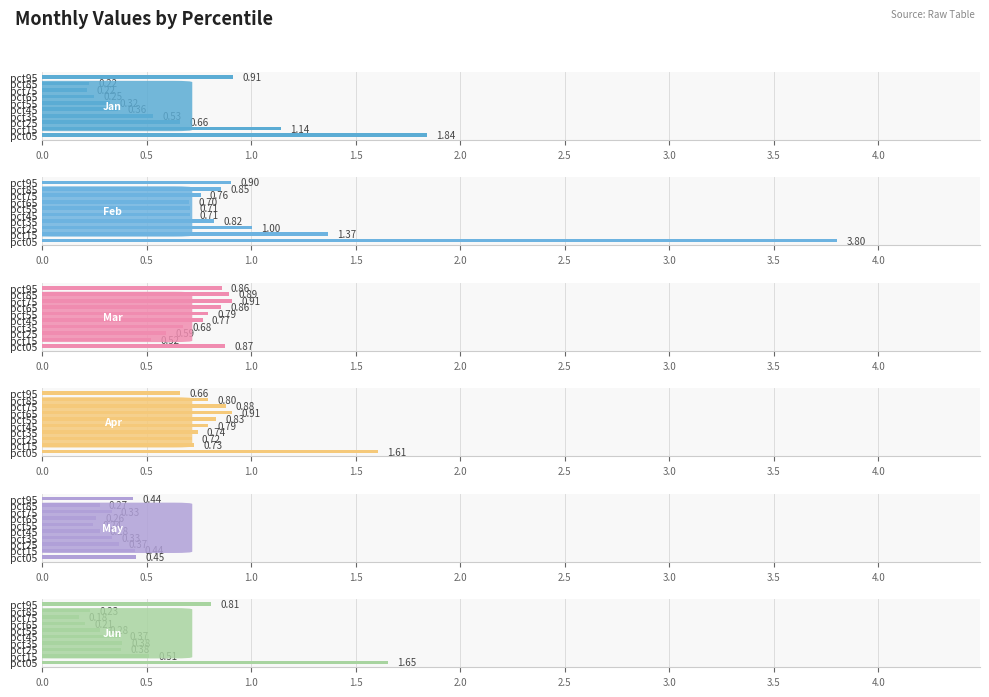

Is it true that May equals 0.4 at pct25?

True